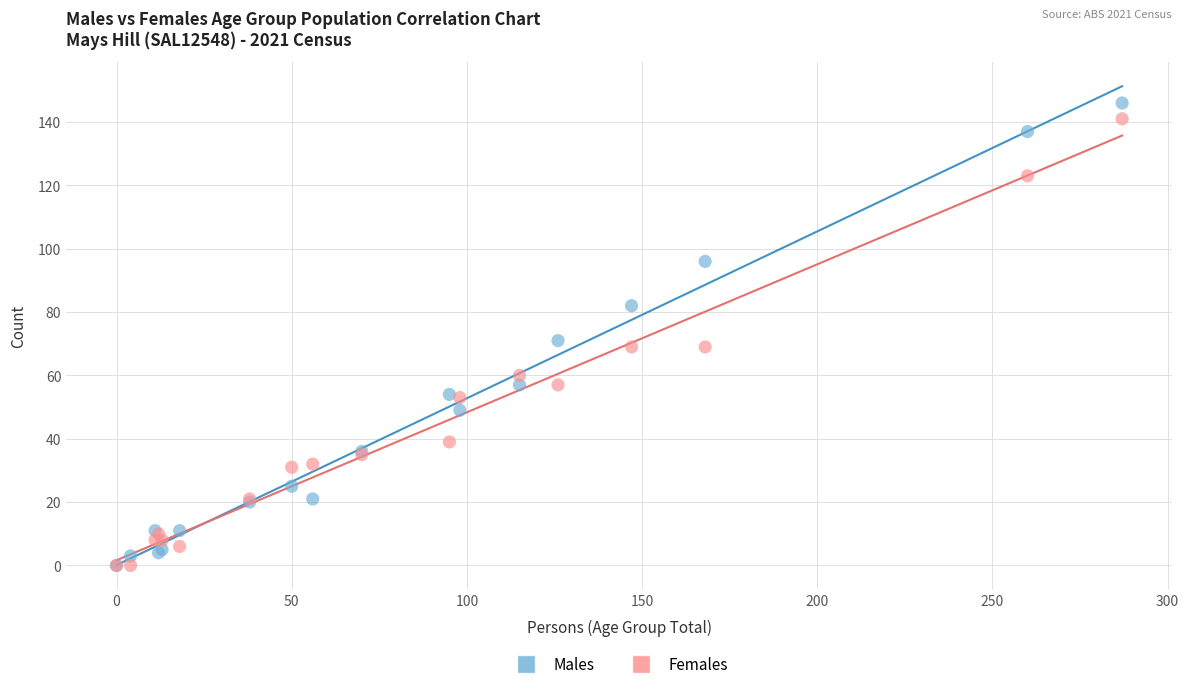

Across all series, what Y value is closest to 73?

71